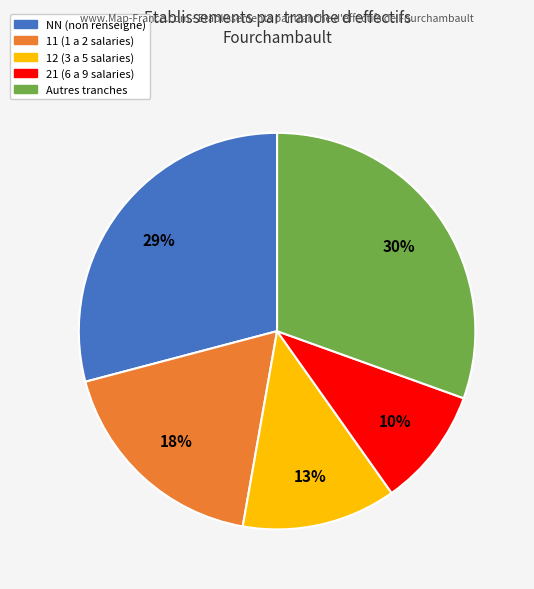

What is the largest slice in the pie chart?

Autres tranches